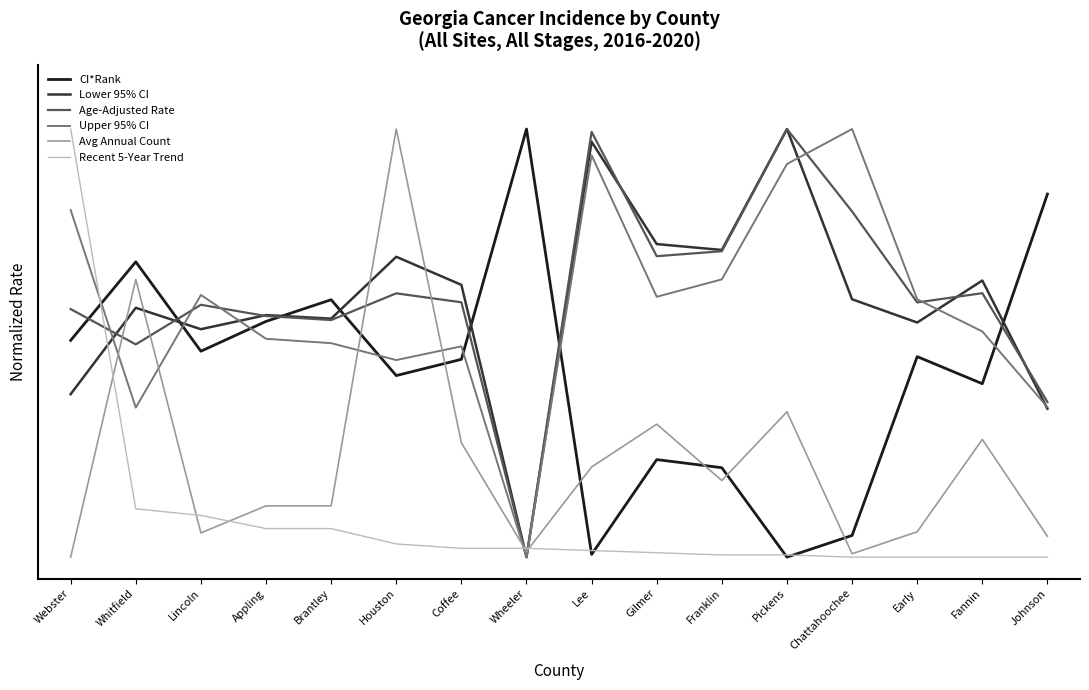

What is the sum of the Lower 95% CI values at Coffee and Johnson?

1.0